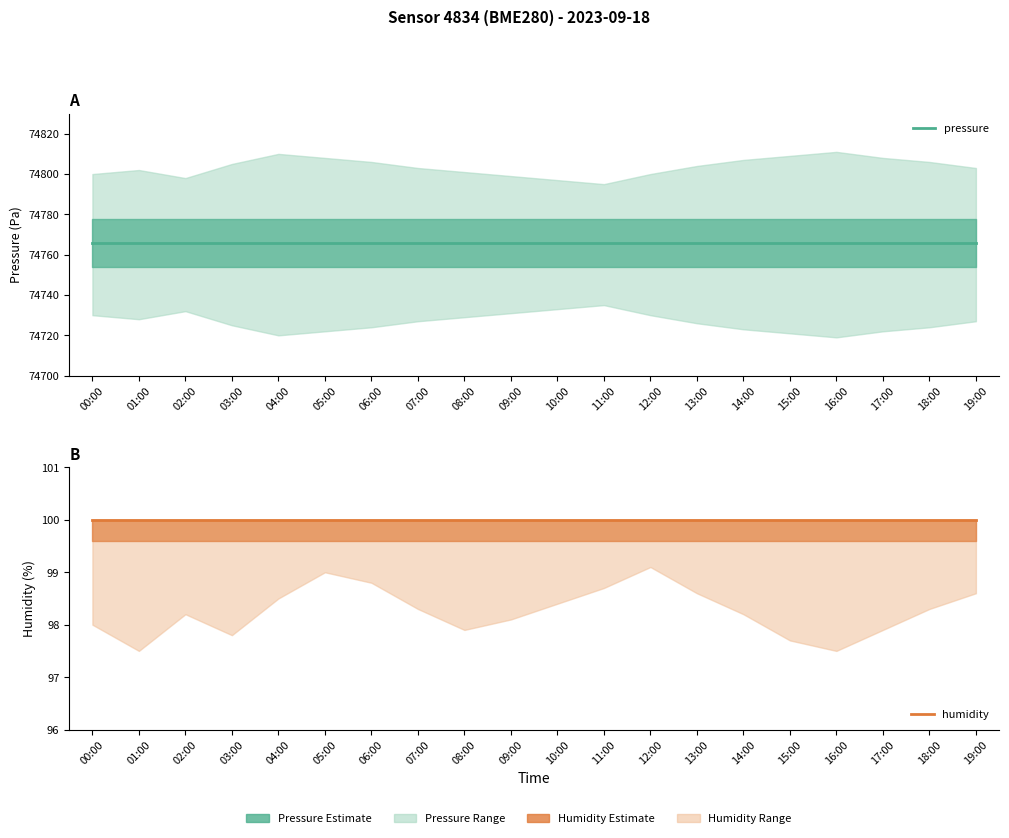

Which series has the largest range (max minus min)?

pressure